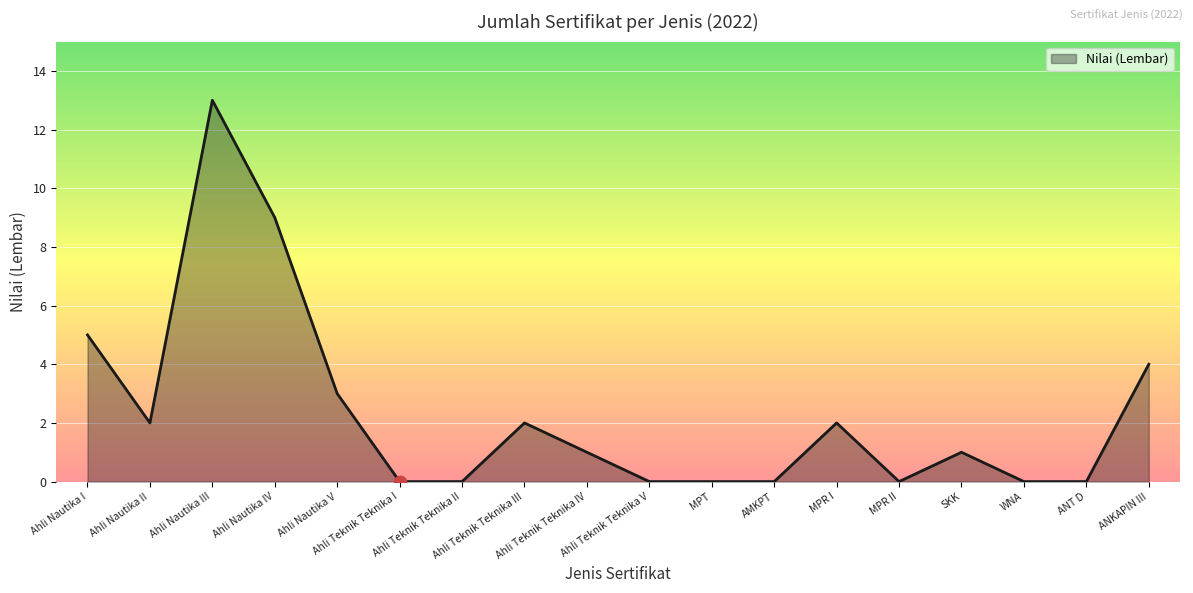

Which has a higher value, Ahli Teknik Teknika IV or ANKAPIN III?

ANKAPIN III